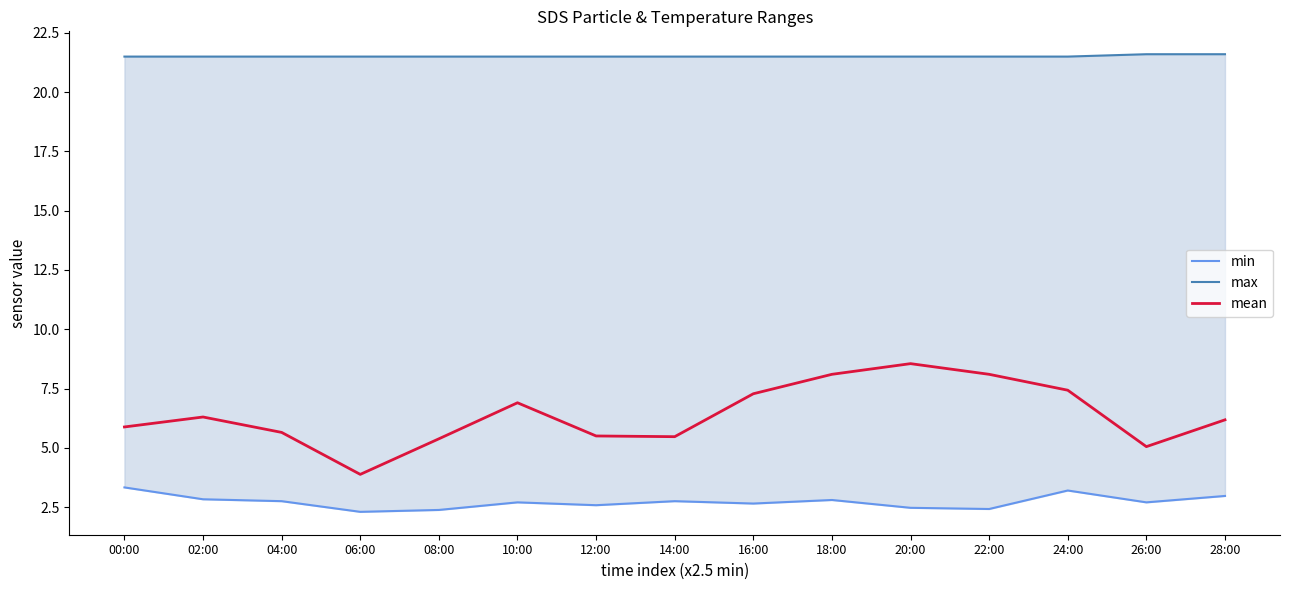

What is the maximum value for mean?

8.6